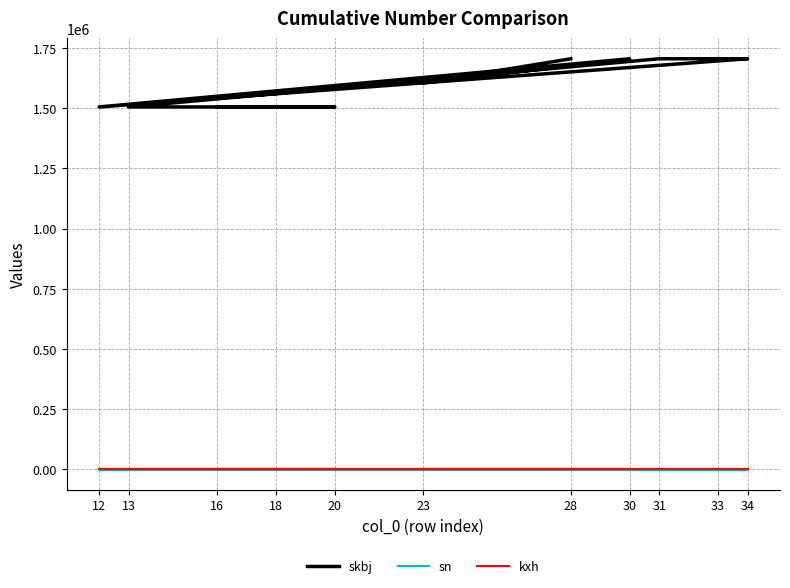

True or false: skbj and sn cross at least once.

False